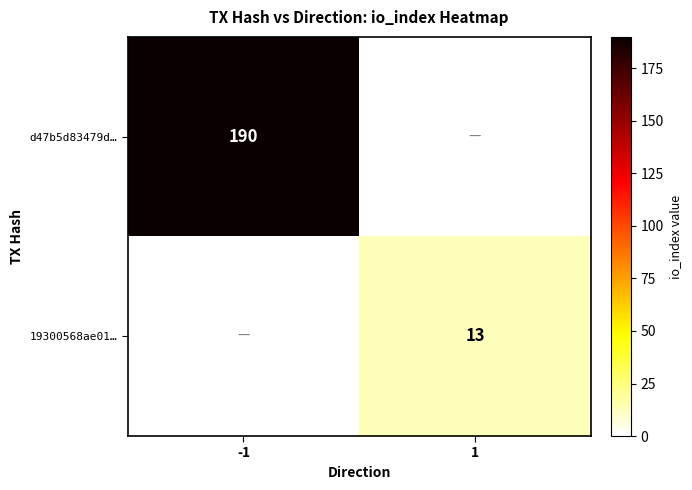

Is the value of d47b5d83479d… at -1 greater than the value of 19300568ae01… at 1?

Yes